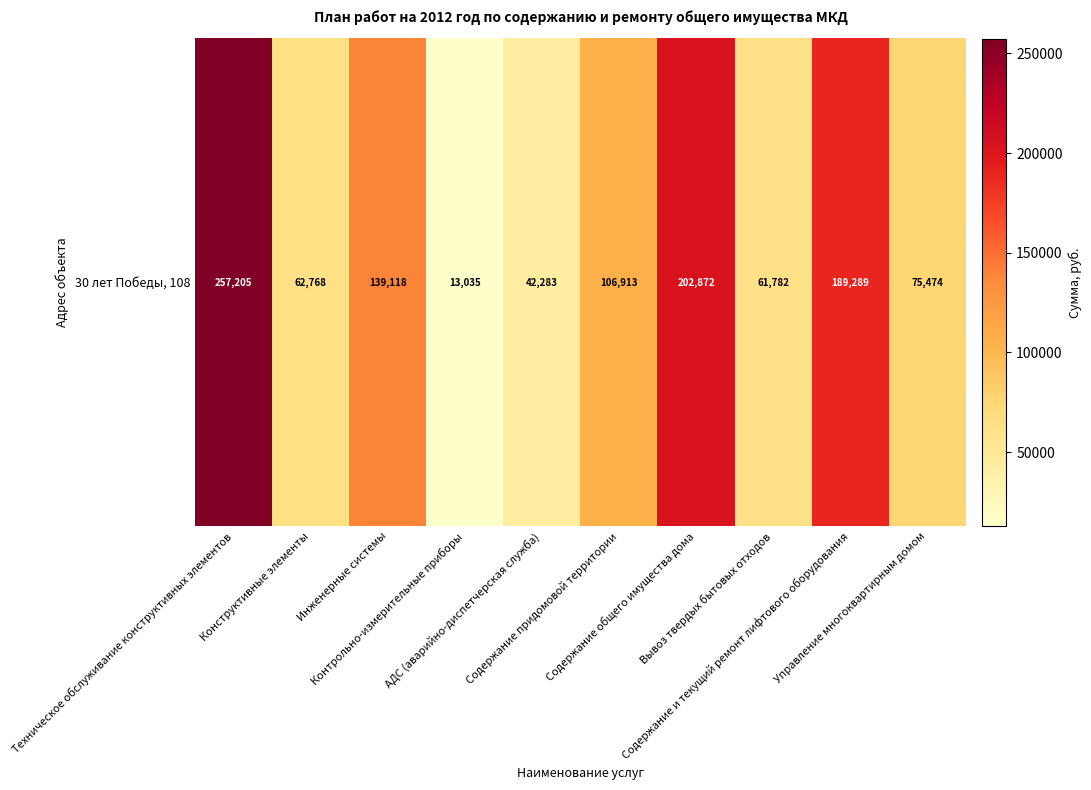

What value does the data have at Управление многоквартирным домом?

75474.4